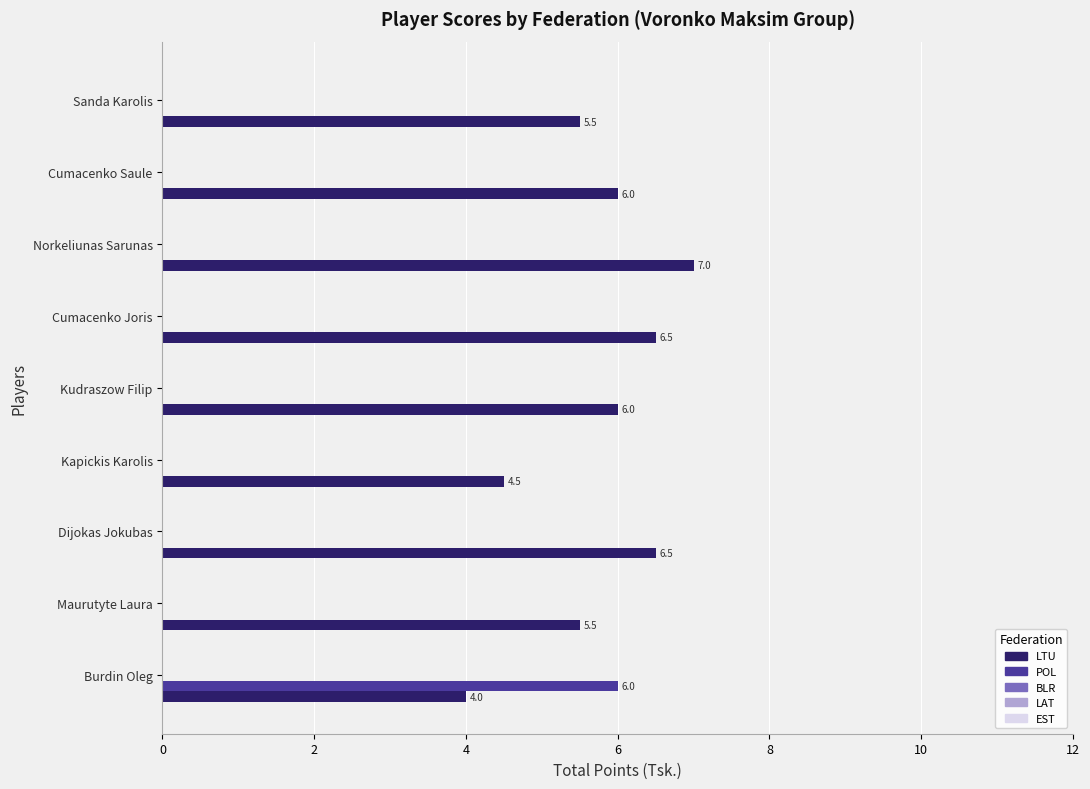

Between Kapickis Karolis and Cumacenko Saule, which series saw the biggest shift?

LTU